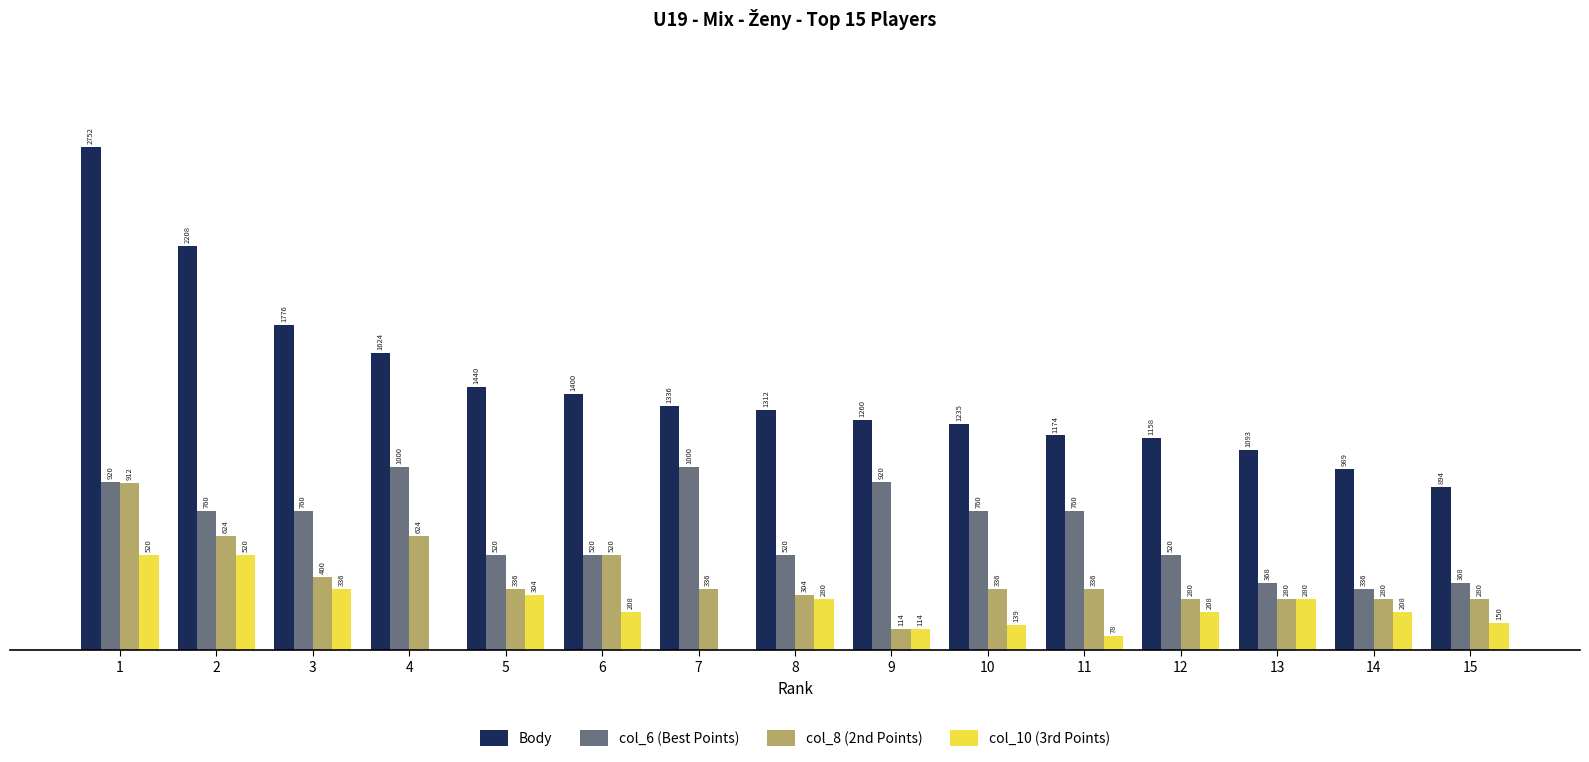

Is the value of col_10 (3rd Points) at 7 greater than the value of col_6 (Best Points) at 12?

No